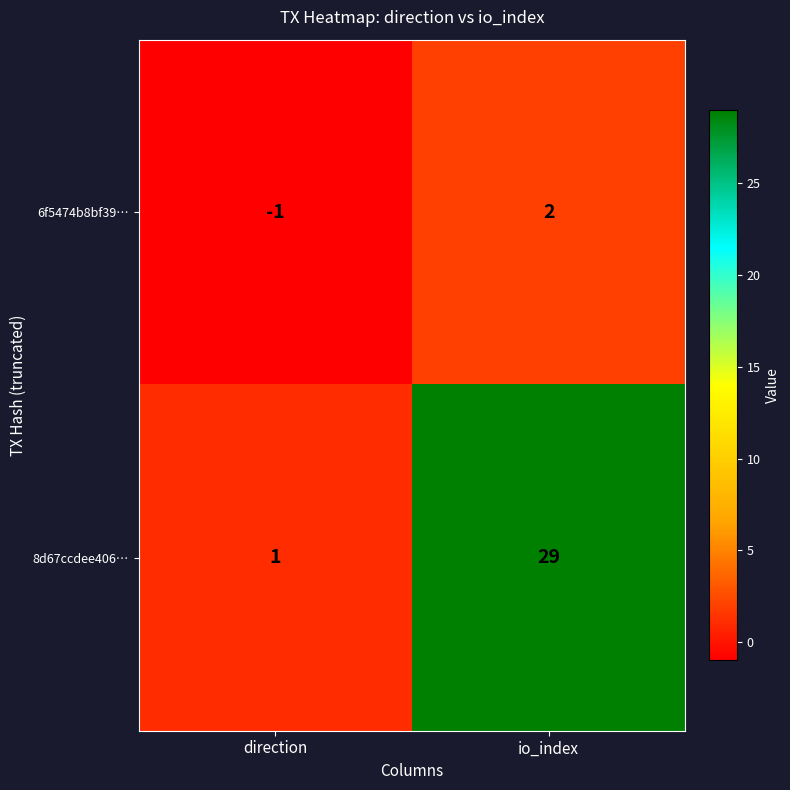

What is the smallest value displayed?

-1